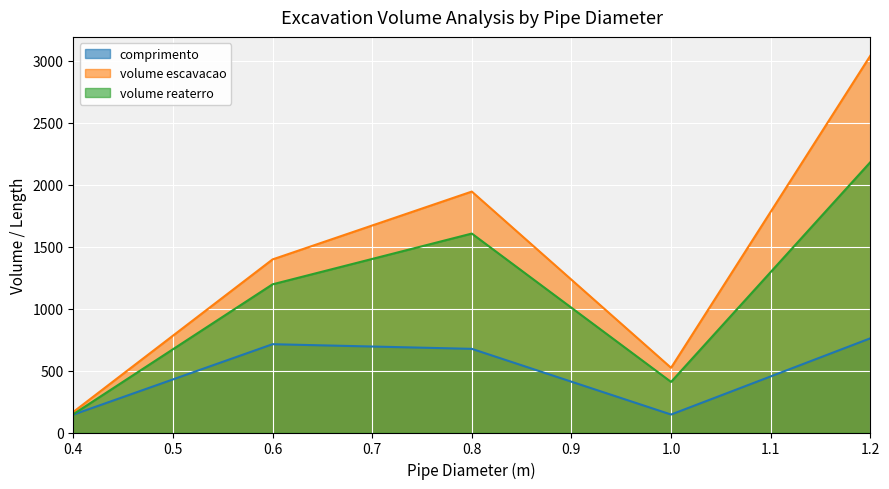

How many lines are shown in the chart?

3